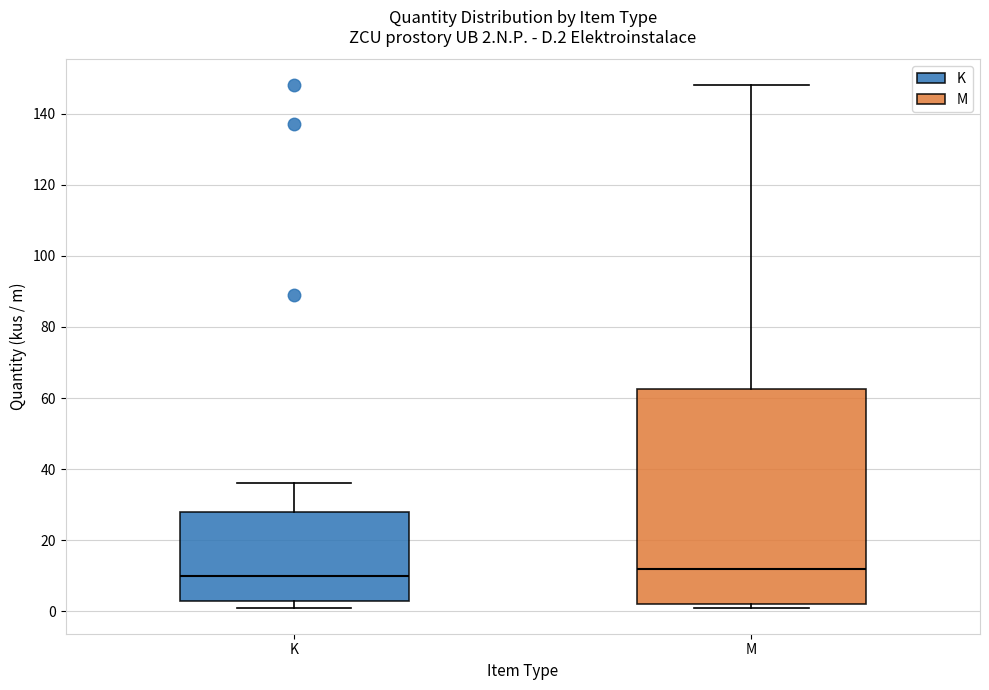

Which box is the tallest, from its lower edge to its upper edge?

M